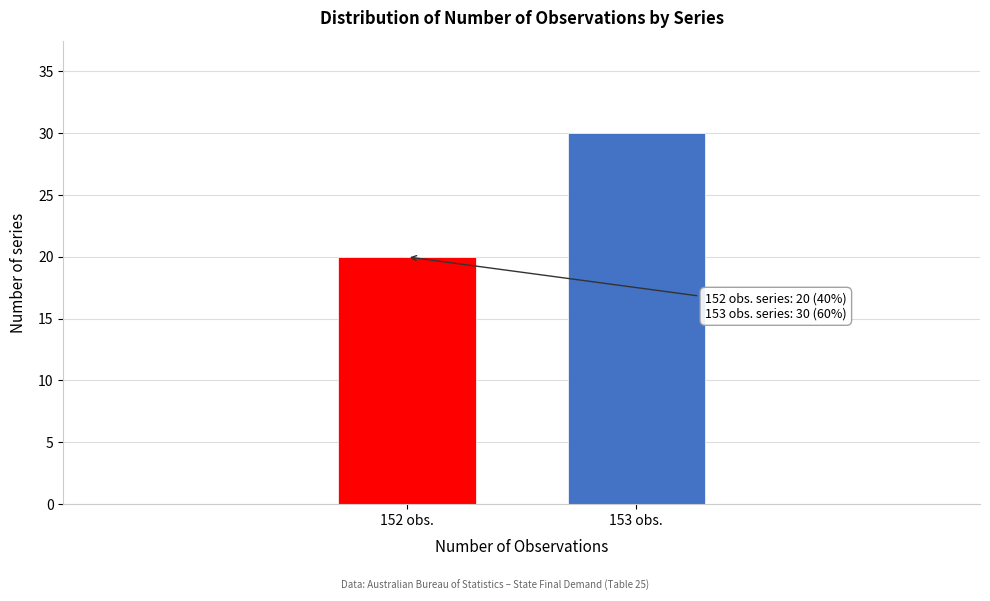

Reading left to right, list all the values displayed in this chart.

152 obs.=20	153 obs.=30